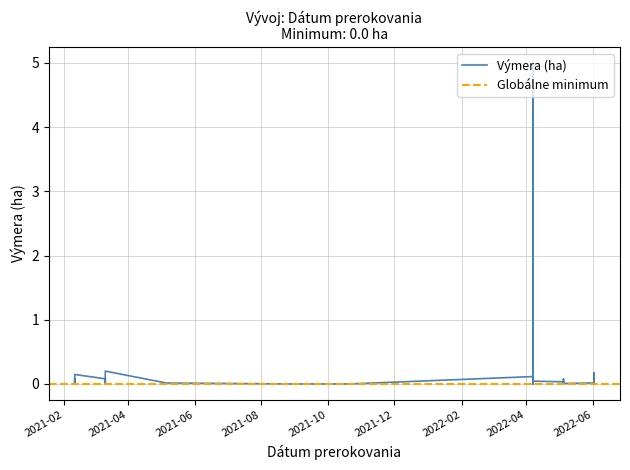

How many lines are shown in the chart?

1